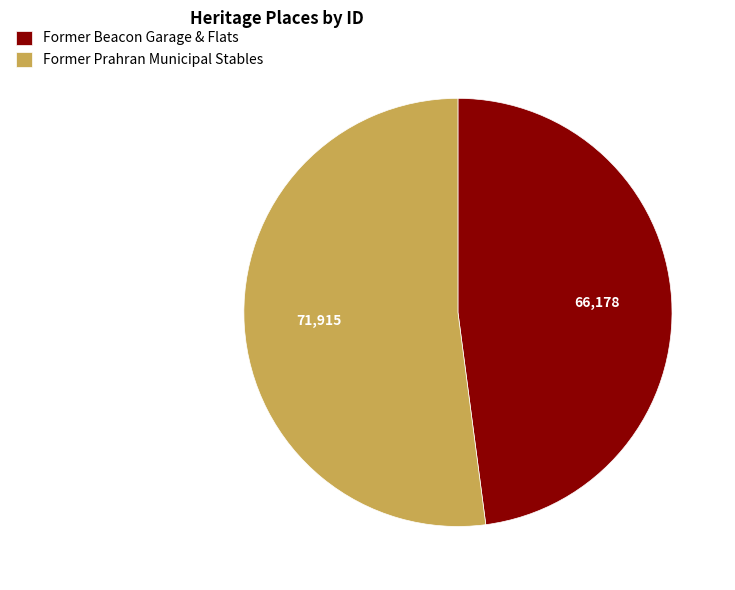

The Former Prahran Municipal Stables slice represents 66% of the pie. True or false?

False